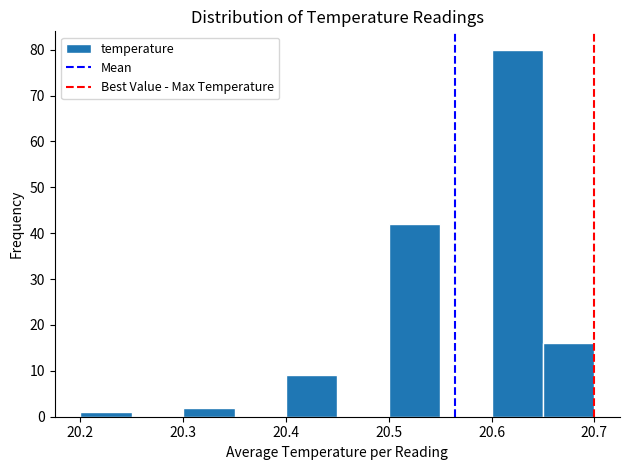

Over which range of the x-axis is the bar tallest?

20.60 to 20.65